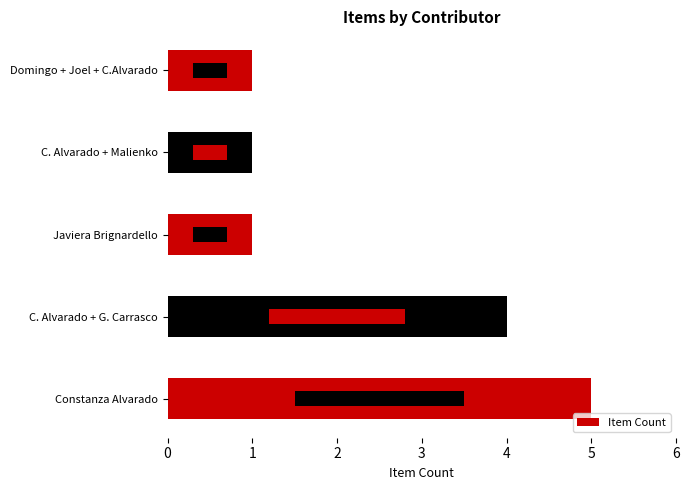

Count the values in the range 1 to 4.

4